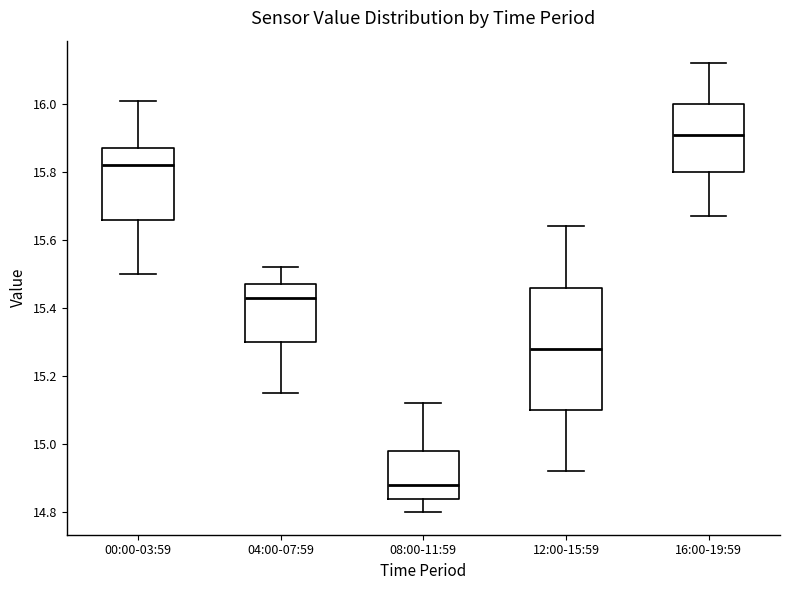

Where does the lower whisker of the box for 04:00-07:59 end on the y-axis? The values are not printed on the chart, so give them approximately, as read against the axis.

15.16